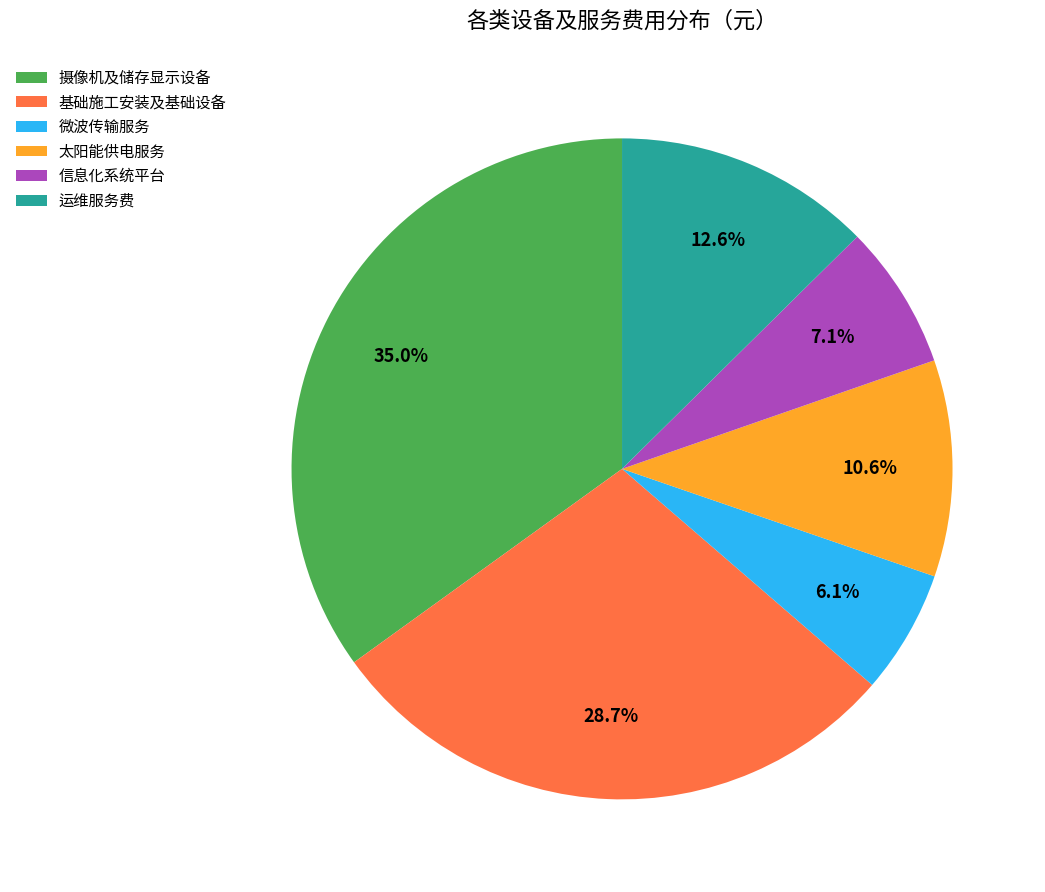

Between 信息化系统平台 and 基础施工安装及基础设备, which is larger?

基础施工安装及基础设备